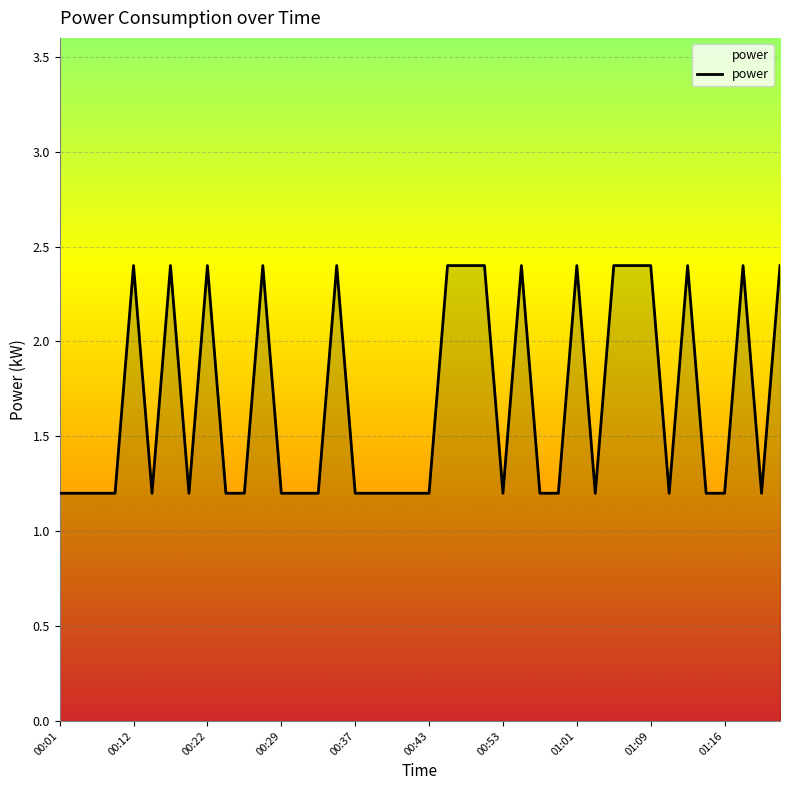

What is the difference between the second highest and second lowest values?

1.2